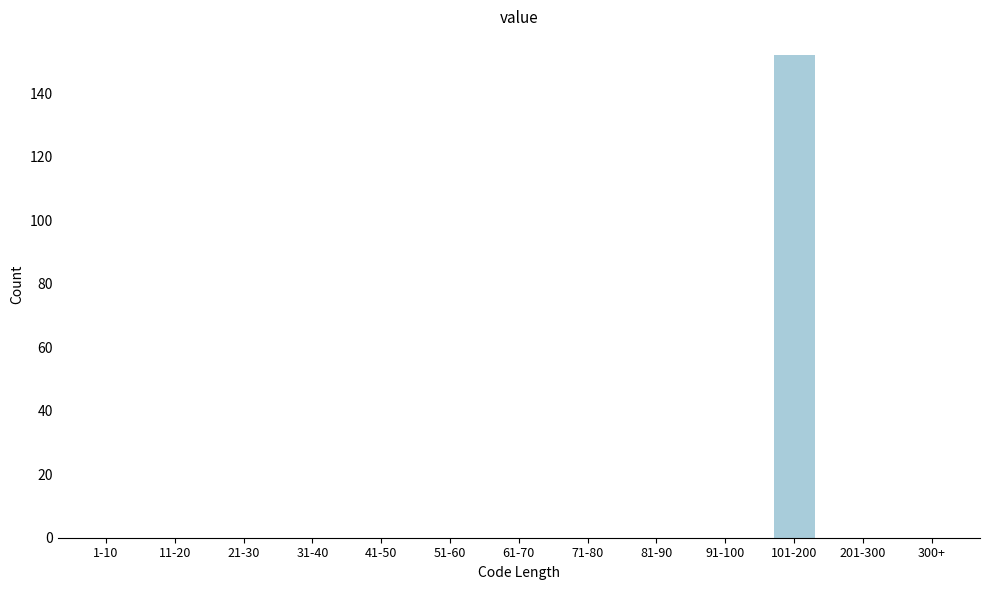

Reading right to left, transcribe all the data shown in this chart.

300+=0	201-300=0	101-200=152	91-100=0	81-90=0	71-80=0	61-70=0	51-60=0	41-50=0	31-40=0	21-30=0	11-20=0	1-10=0